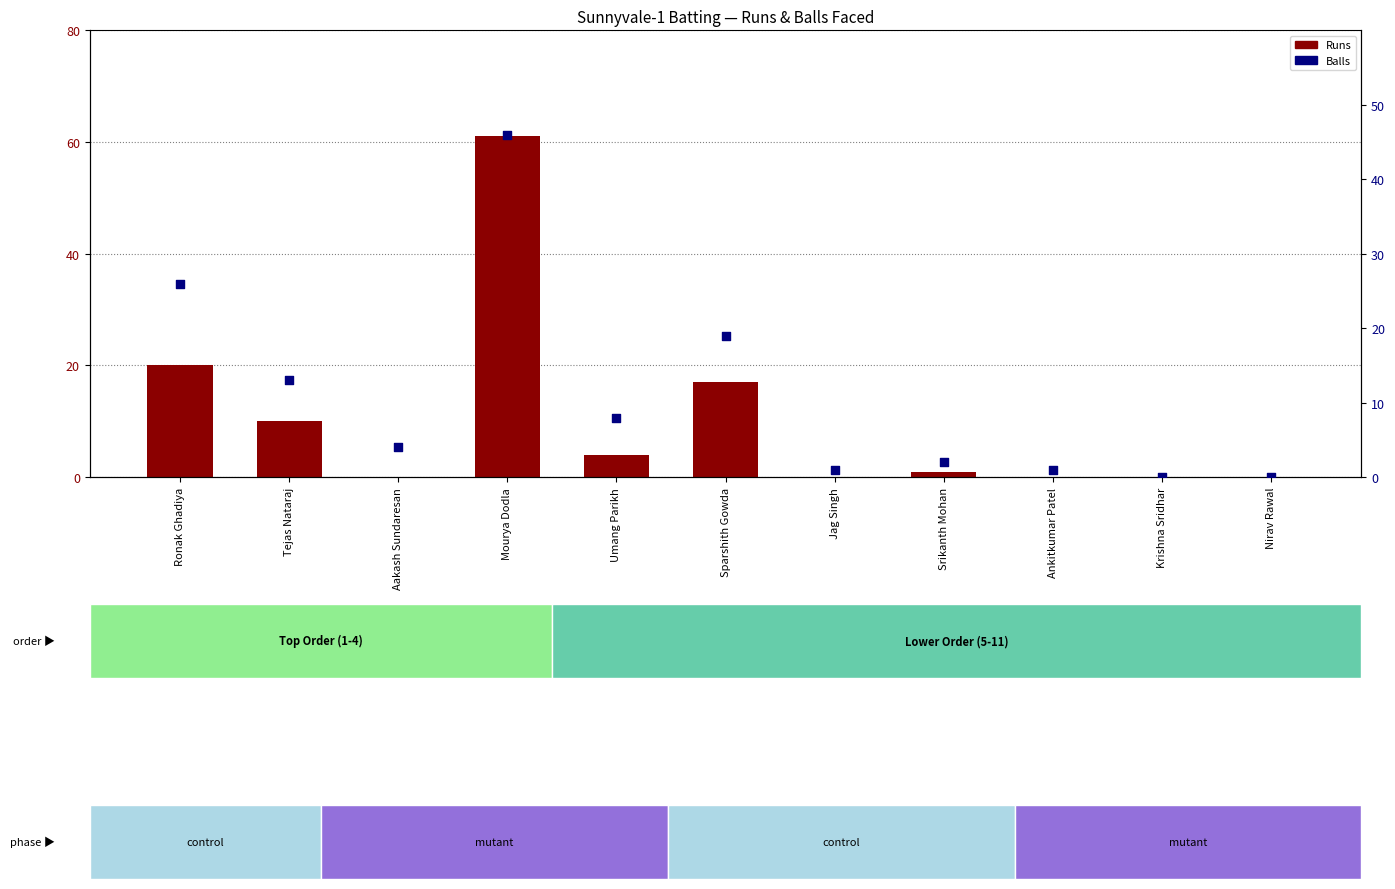

Which series reaches the minimum Y coordinate?

Runs